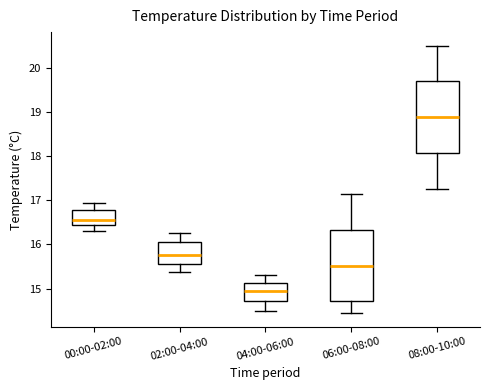

Where is the lower edge of the box for 04:00-06:00 on the y-axis? The values are not printed on the chart, so give them approximately, as read against the axis.

14.7